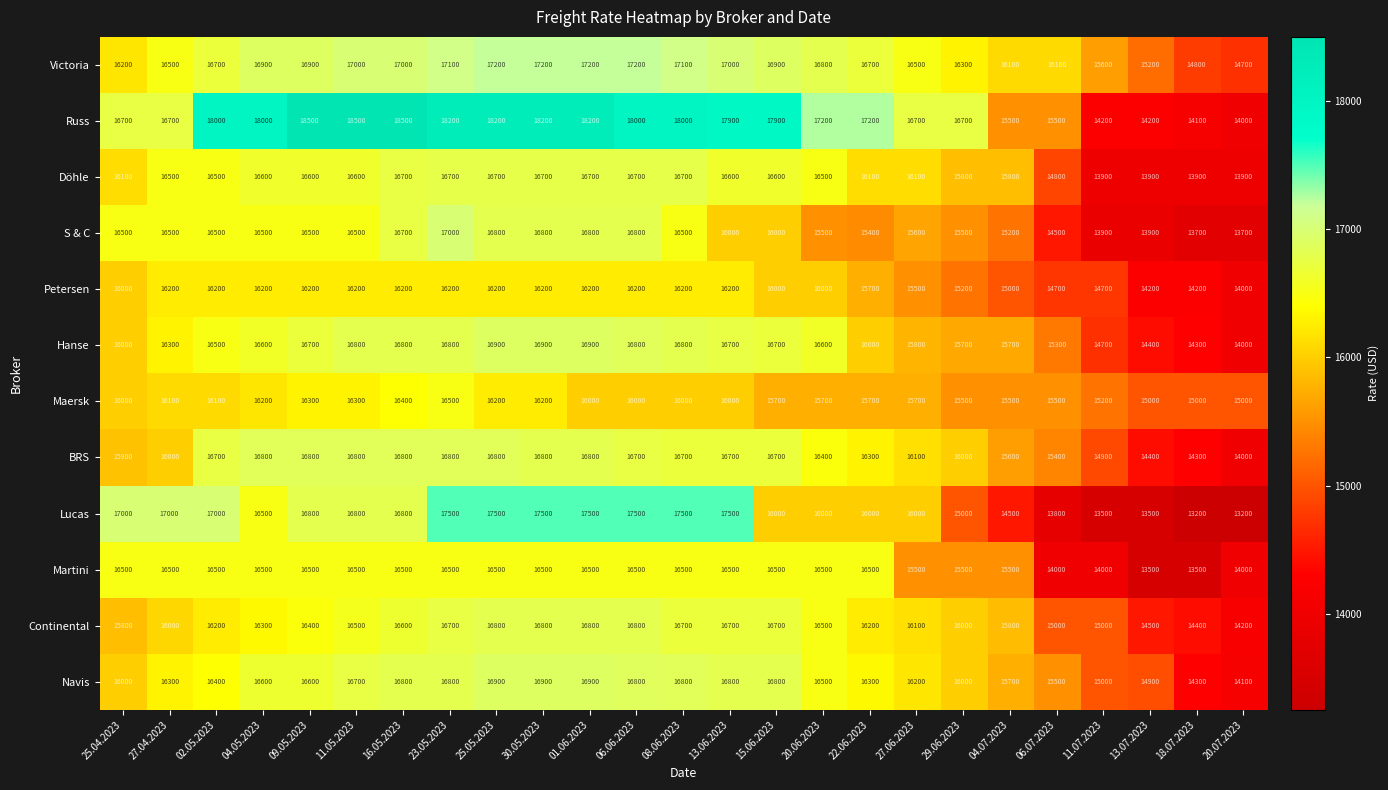

What is the total value across all series at 20.06.2023?

196200